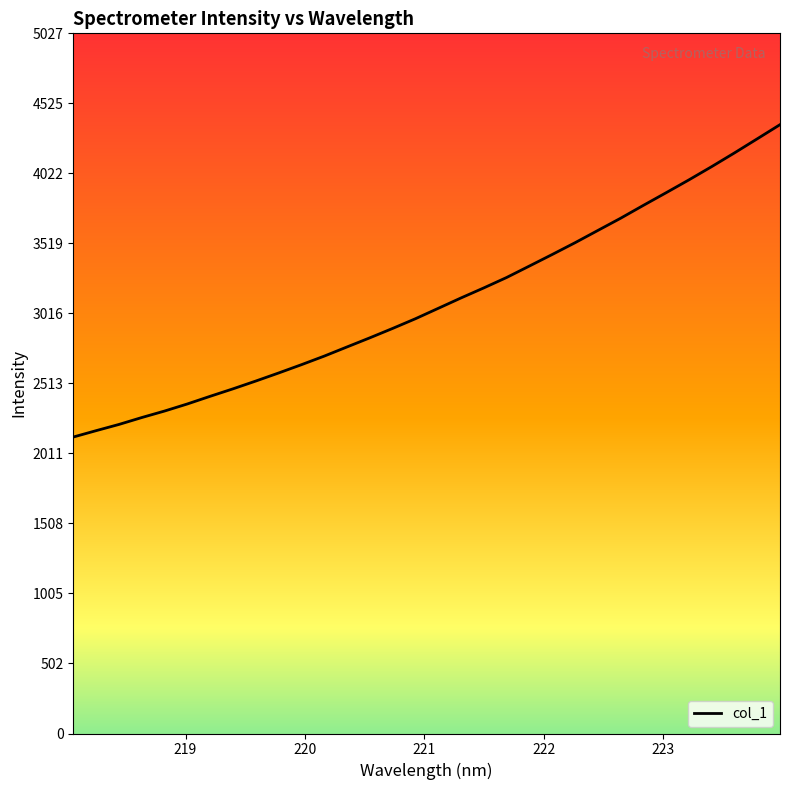

What is the difference between the maximum and minimum values?

2243.2